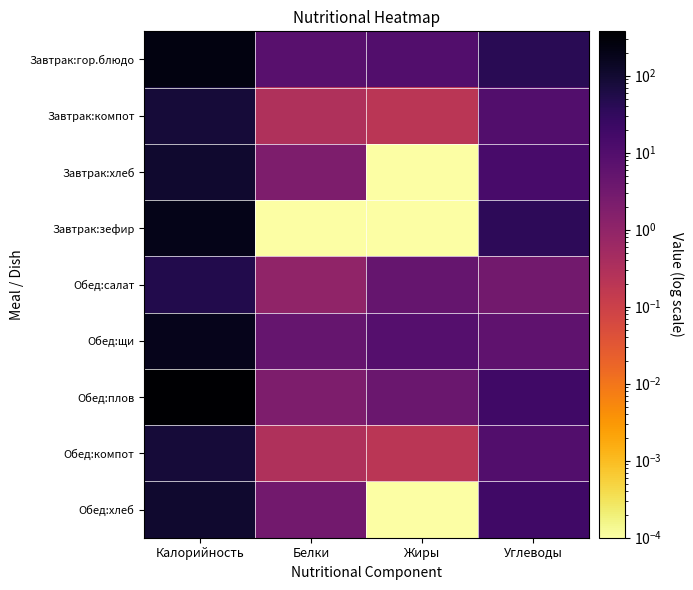

At which category does the chart reach its peak across all series?

Калорийность